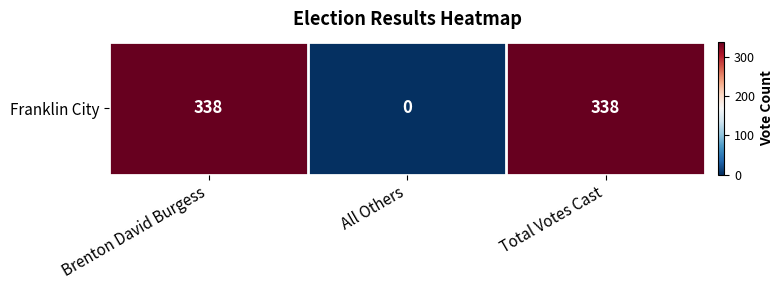

What is the sum of all values?

676